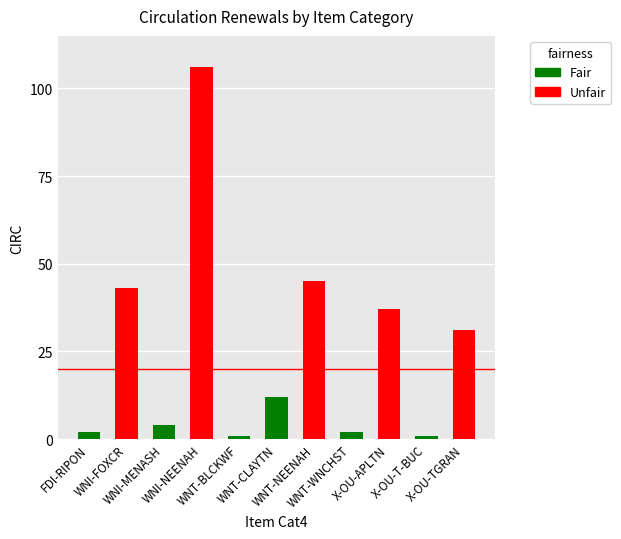

What is the maximum value shown in the chart?

106